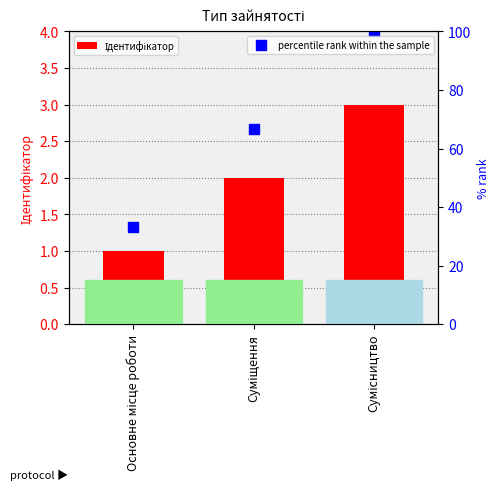

Reading left to right, list all the values displayed in this chart.

Ідентифікатор: 1.0	2.0	3.0
percentile rank within the sample: 33.3	66.7	100.0